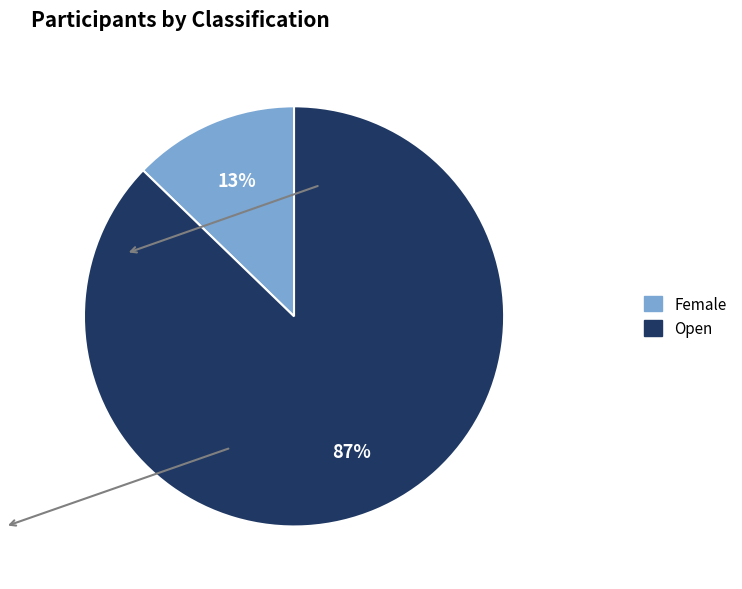

The Female slice represents 13% of the pie. True or false?

True